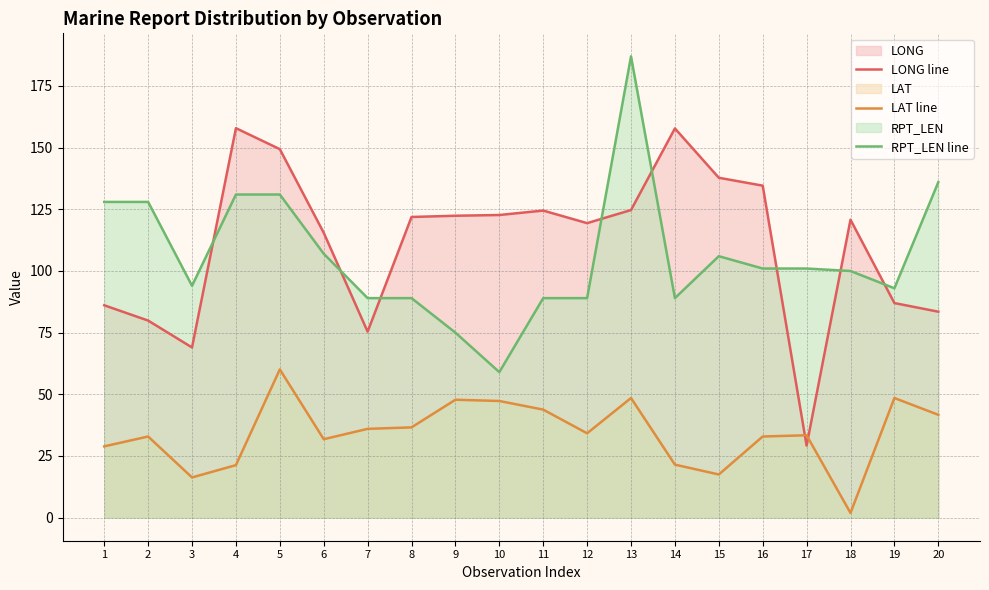

Reading left to right, list all the values displayed in this chart.

LONG line: 86.1	79.9	69.0	157.9	149.4	115.5	75.4	121.9	122.4	122.7	124.5	119.4	124.7	157.8	137.8	134.6	29.2	120.8	87.0	83.5
LAT line: 28.9	32.9	16.3	21.3	60.1	31.8	36.0	36.6	47.8	47.3	43.8	34.2	48.5	21.5	17.5	32.9	33.4	1.9	48.5	41.7
RPT_LEN line: 128.0	128.0	94.0	131.0	131.0	107.0	89.0	89.0	75.0	59.0	89.0	89.0	187.0	89.0	106.0	101.0	101.0	100.0	93.0	136.0